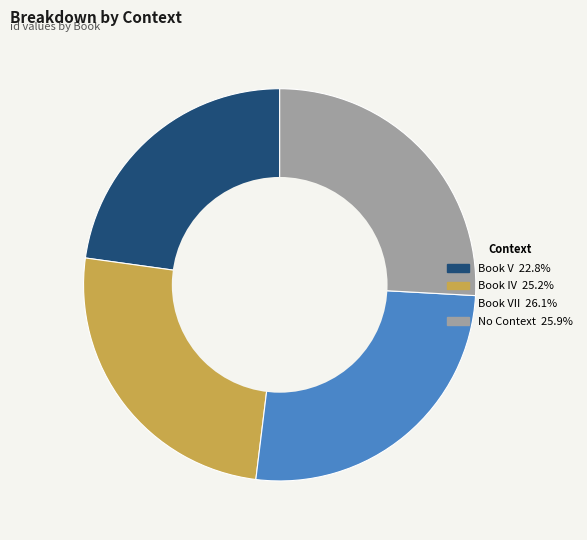

Count the number of slices in the pie.

4